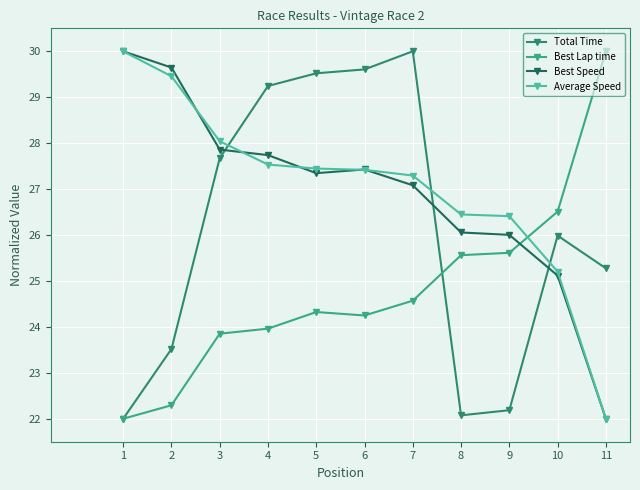

Between 3 and 10, which is larger?

3